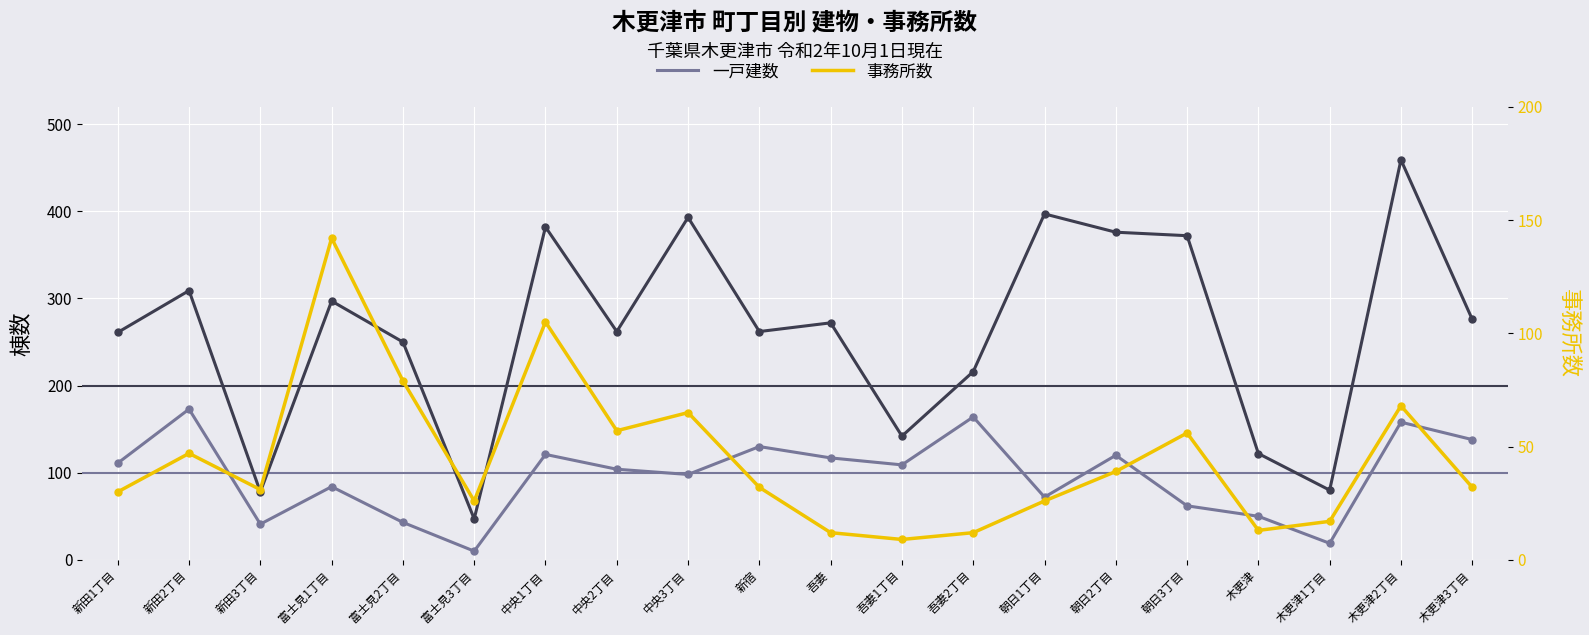

Which series has the widest spread of Y values?

総計